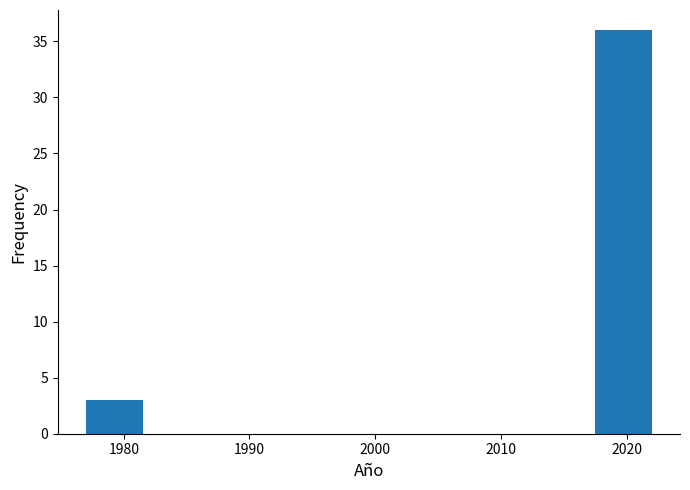

Which range on the x-axis has the tallest bar?

2017.5 to 2022.0